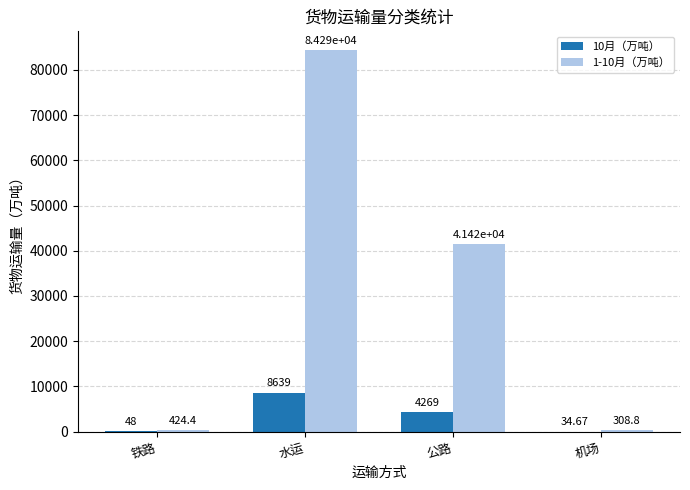

Reading left to right, extract all data points from this chart.

10月（万吨）: 48.0	8639.0	4268.8	34.7
1-10月（万吨）: 424.4	84291.0	41415.5	308.8